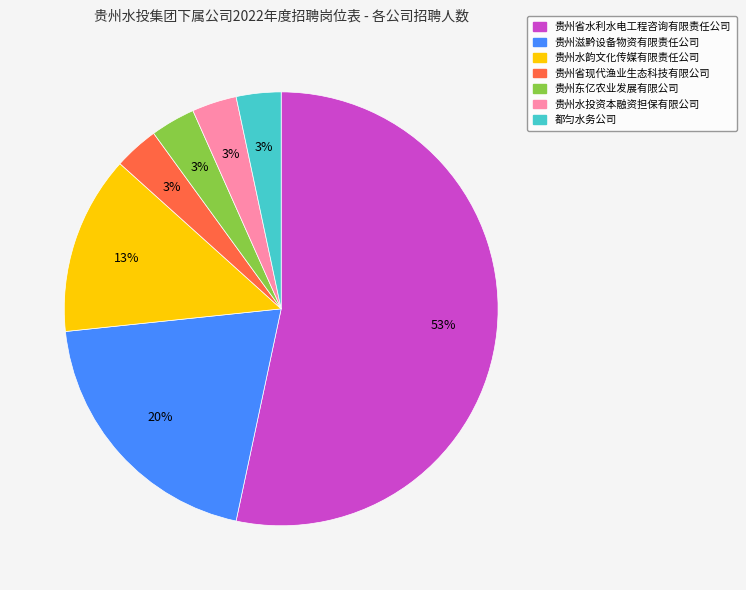

What percentage is the 贵州东亿农业发展有限公司 slice, to the nearest percent?

3%